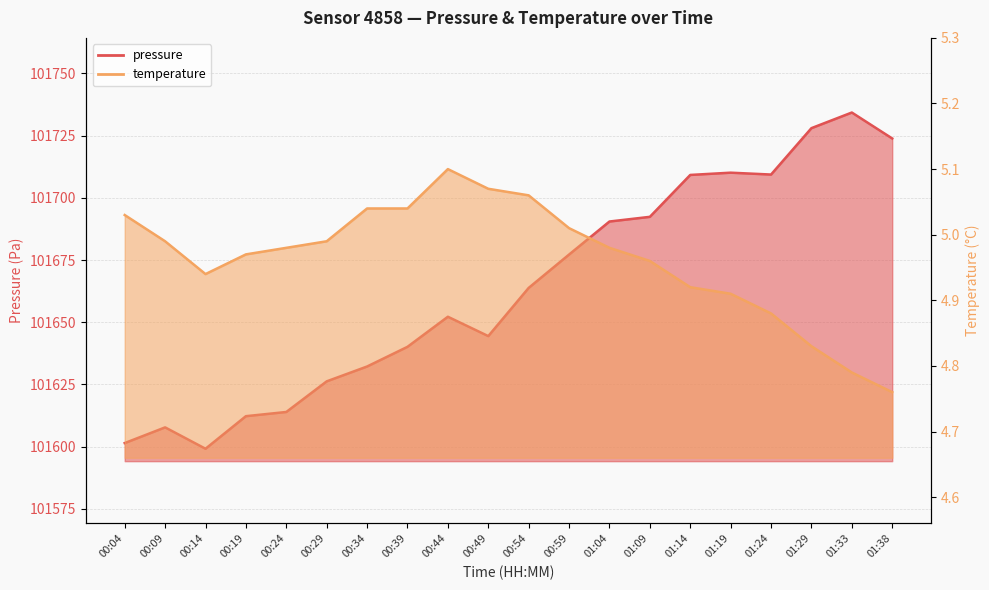

True or false: temperature has a value of 1.7 at 00:14.

False